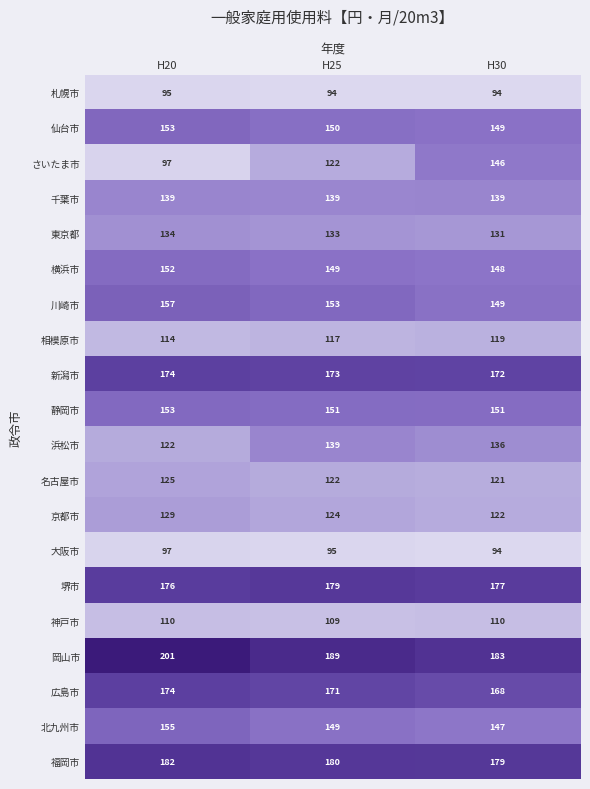

What is the total value across all series at H20?

2839